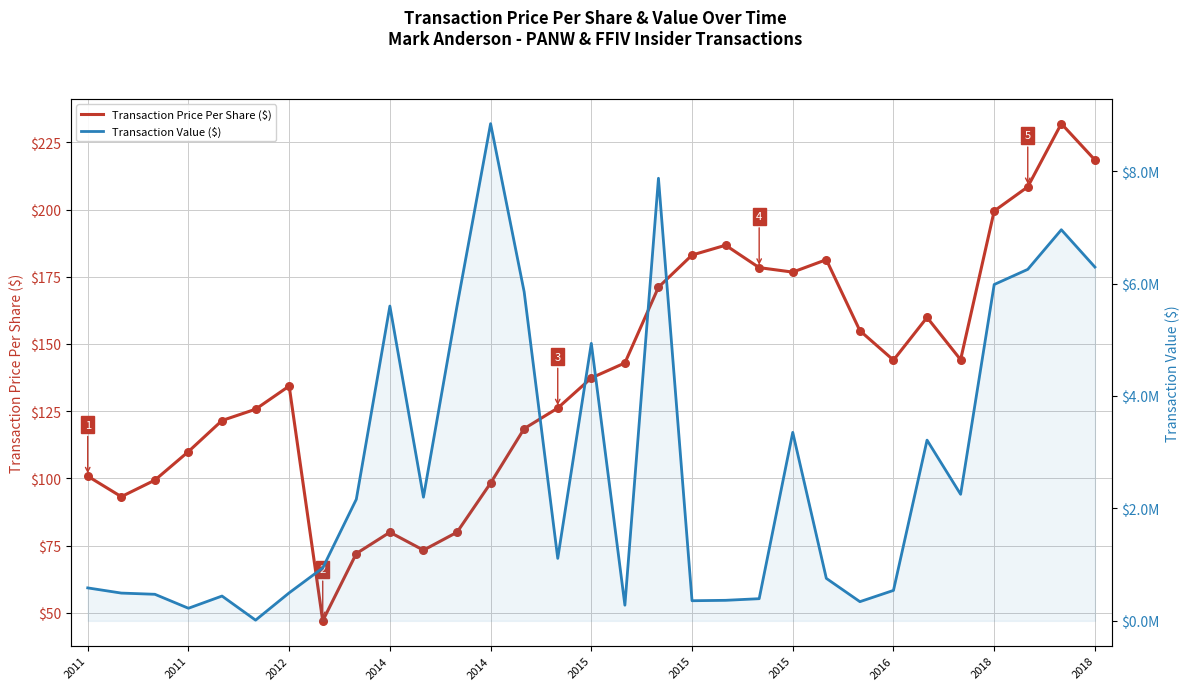

Which series reaches the minimum Y coordinate?

Transaction Price Per Share ($)